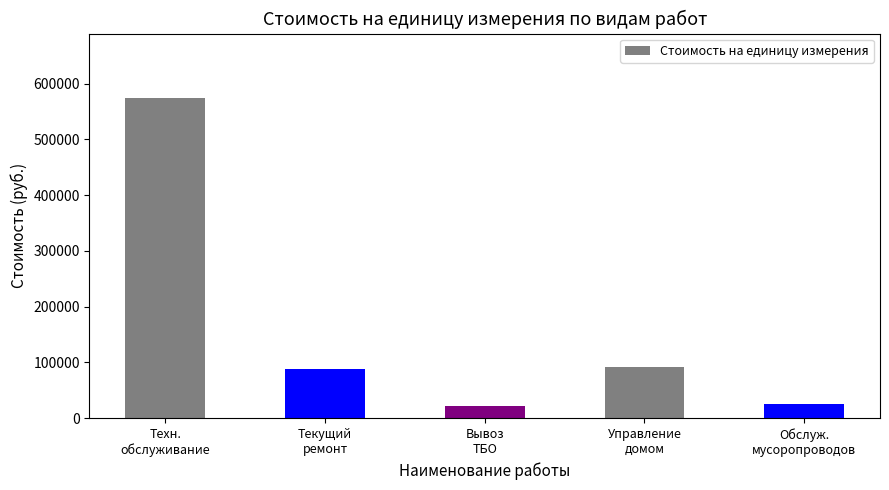

What is the maximum value shown in the chart?

574799.3